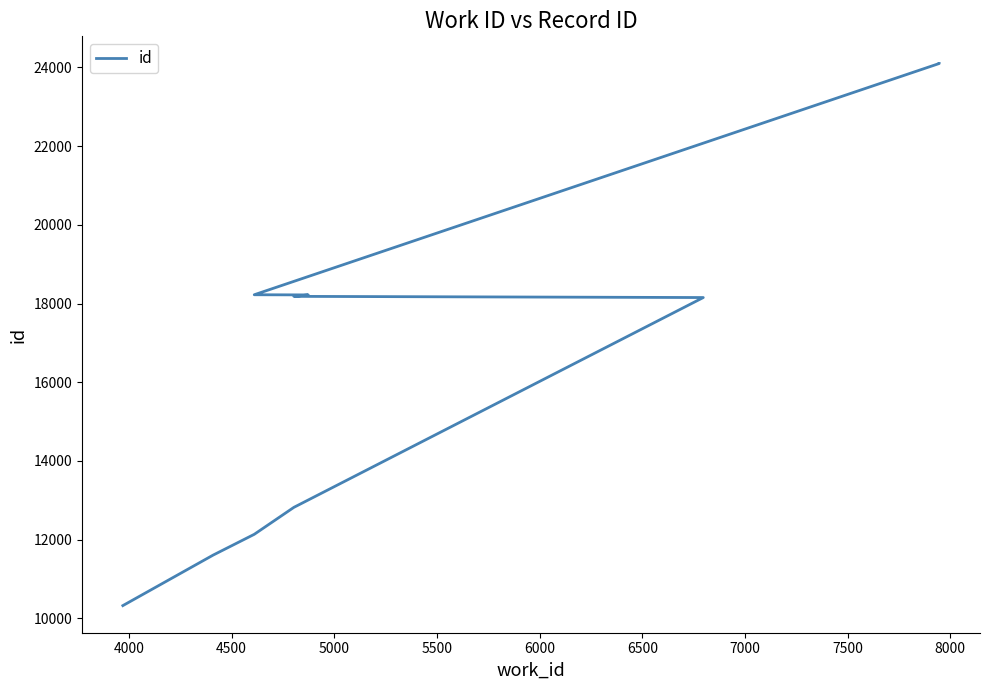

Which has a higher value, 5000 or 4000?

5000